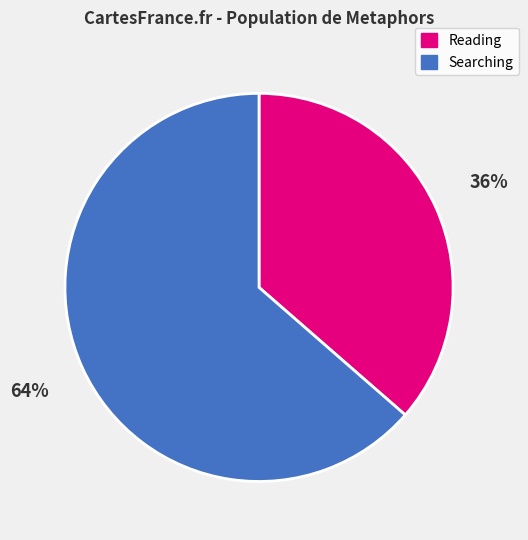

To the nearest percent, what is the combined percentage of Searching and Reading?

100%